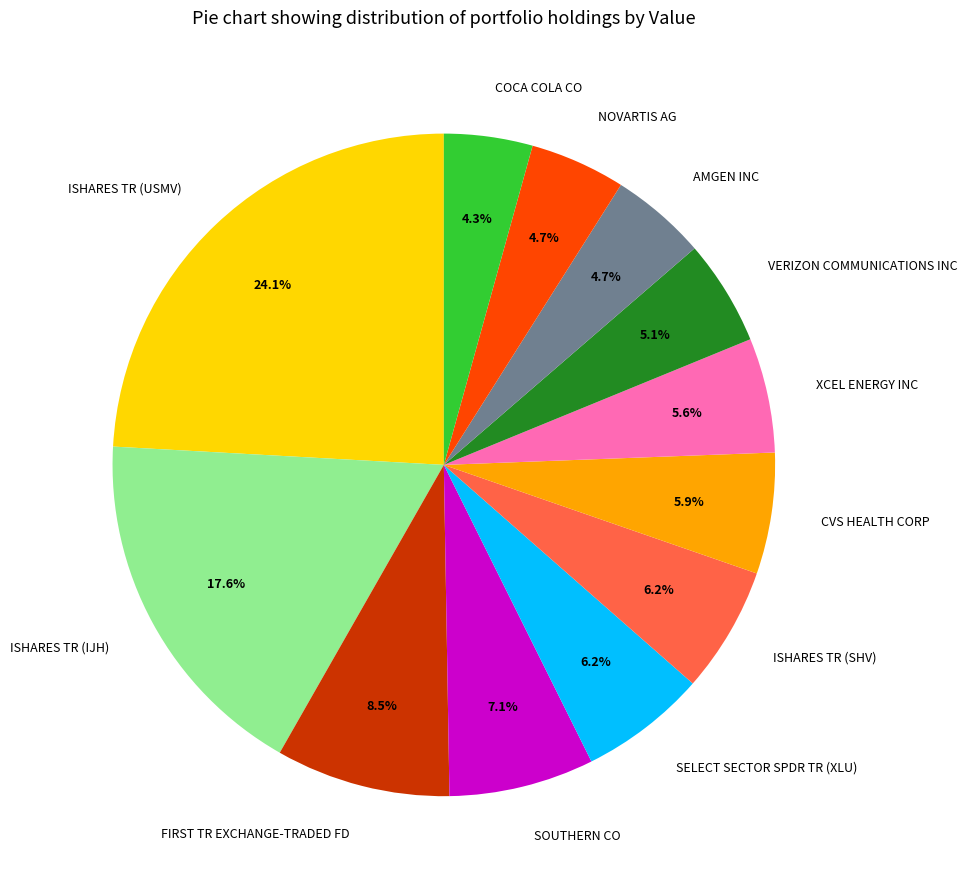

Which slice is the largest?

ISHARES TR (USMV)